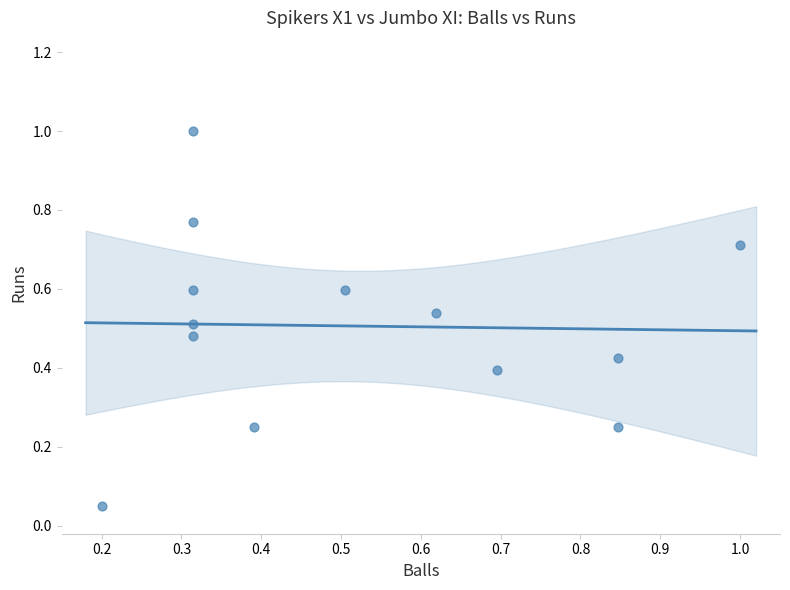

How many points are shown in the scatter plot?

13